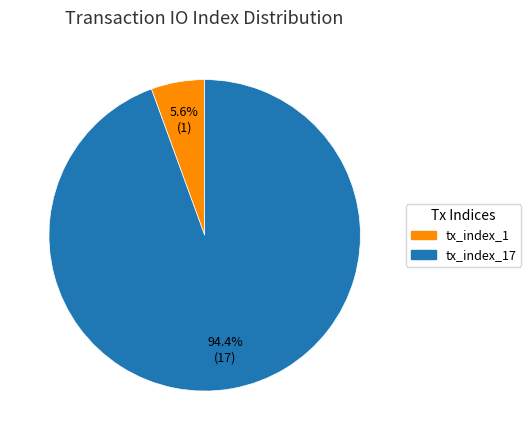

Does any single category account for the majority?

Yes